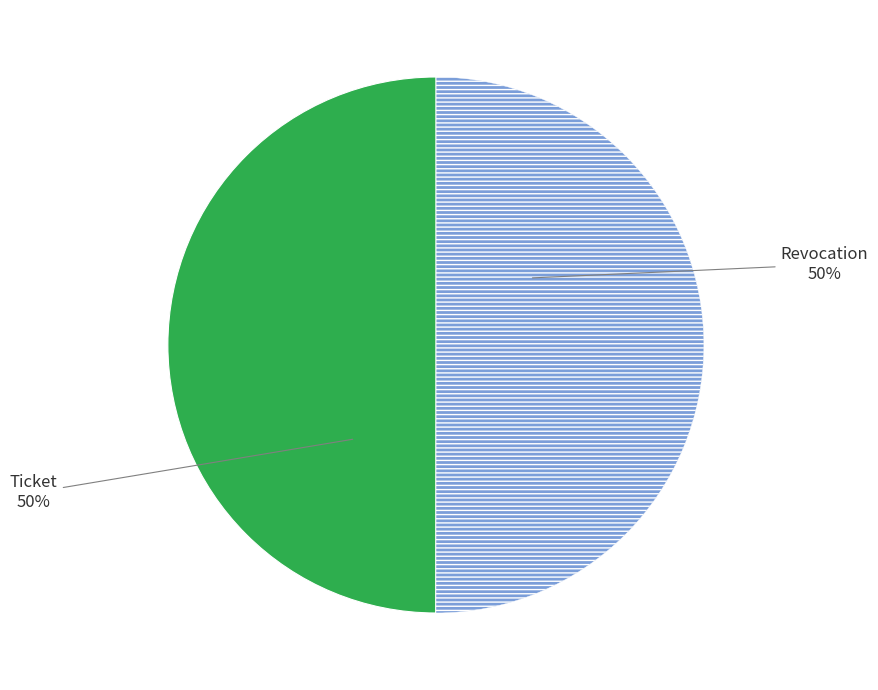

To the nearest percent, what is the average slice percentage?

50%